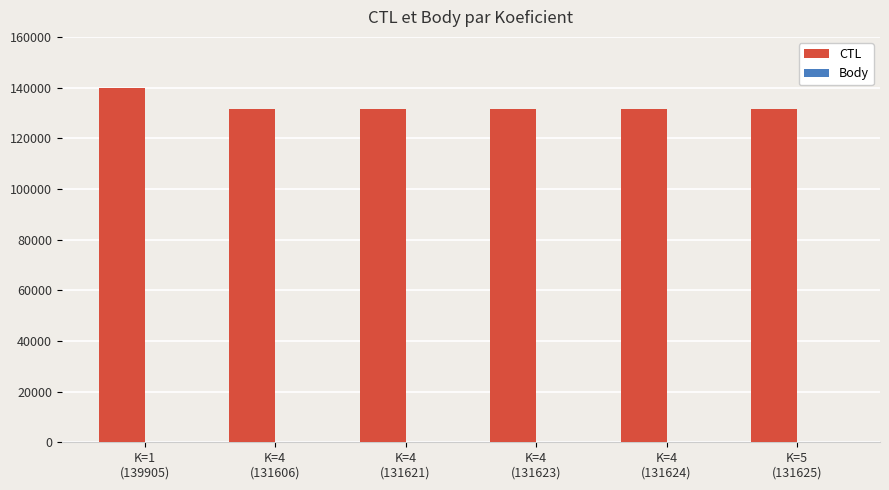

Does the chart contain stacked bars?

No